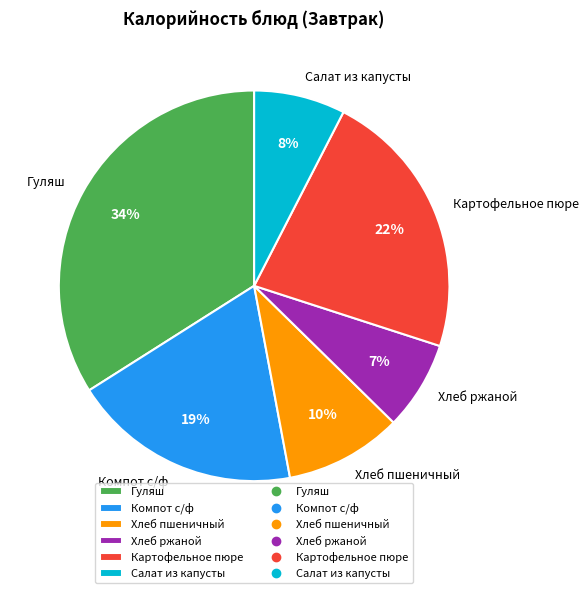

To the nearest percent, what percentage of the pie is Гуляш?

34%